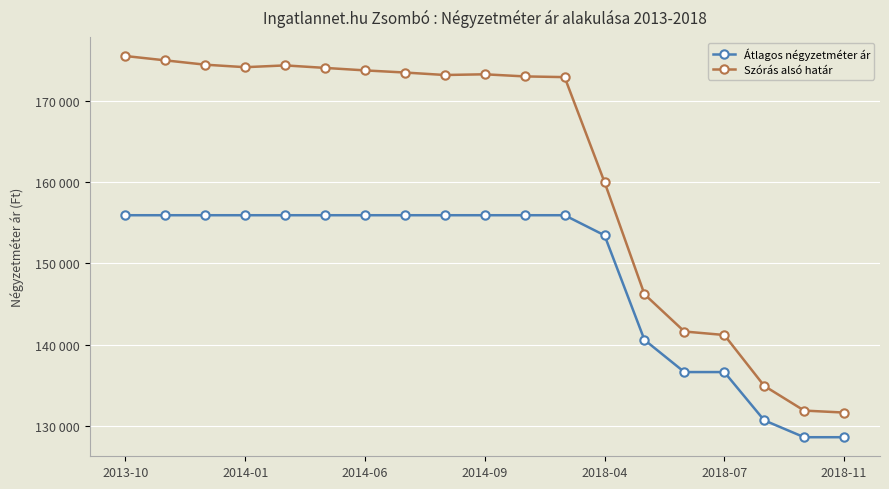

Which series has the largest range (max minus min)?

Szórás alsó határ